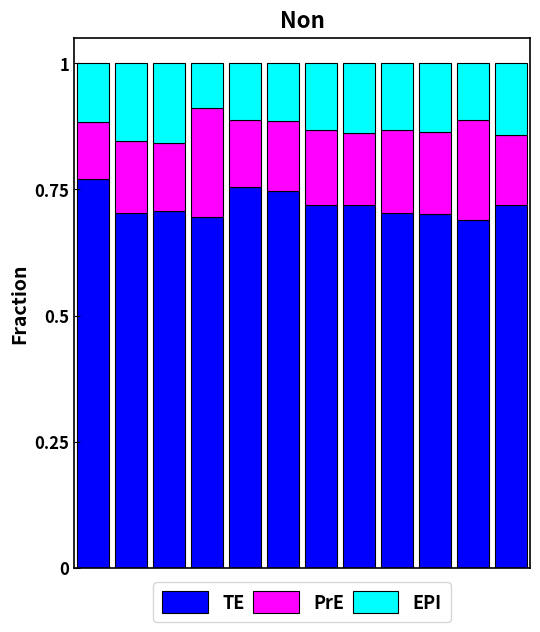

How many TE values are between 0 and 1?

12